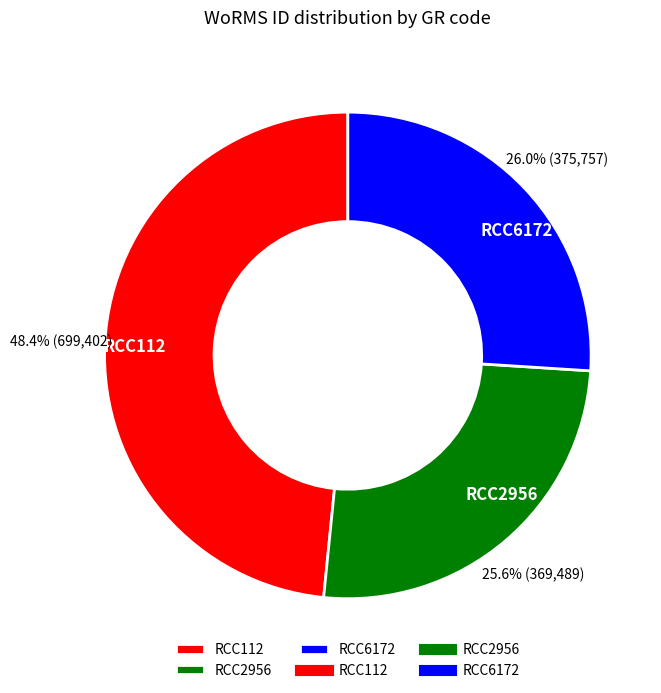

Which has a higher value, RCC112 or RCC6172?

RCC112